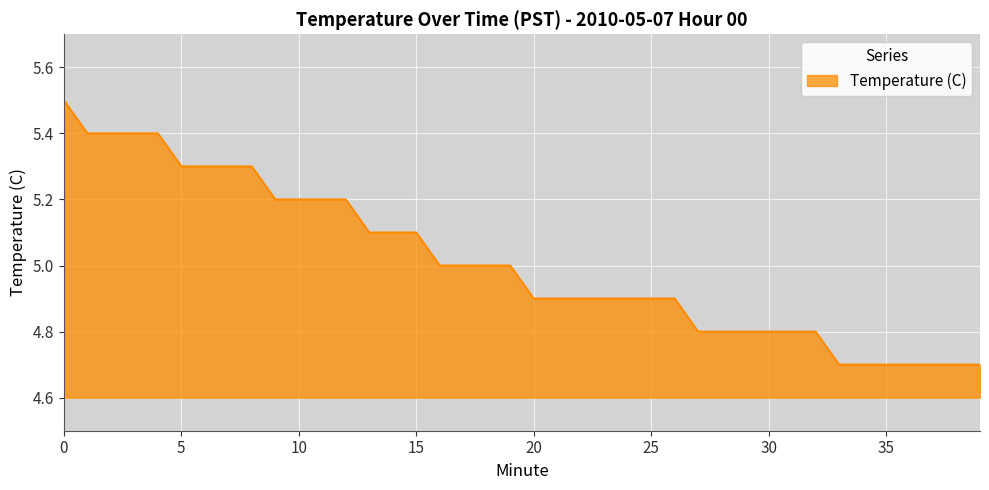

What is the greatest value displayed?

5.5